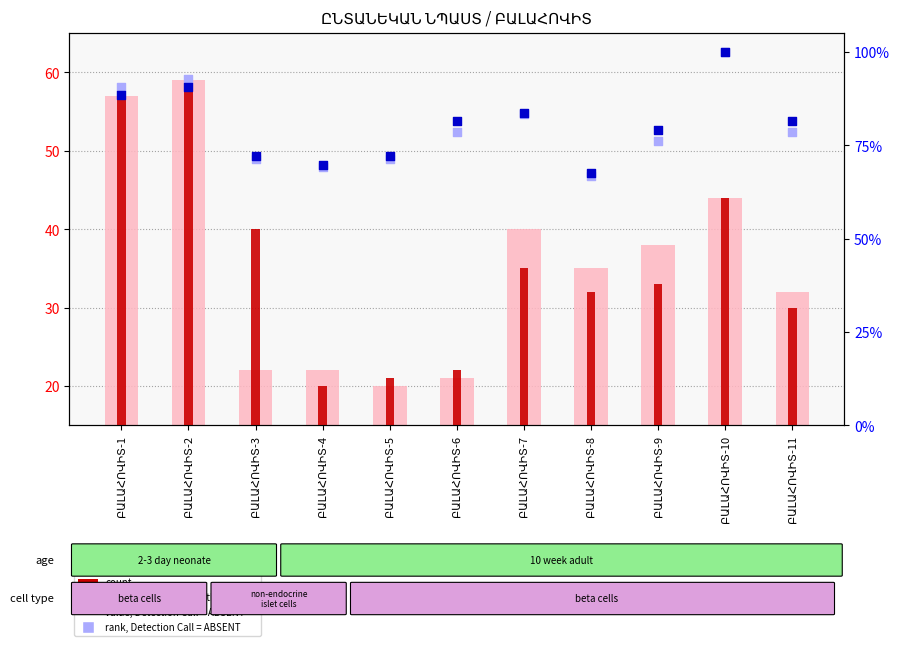

Which series has the largest total across all categories?

percentile rank within the sample